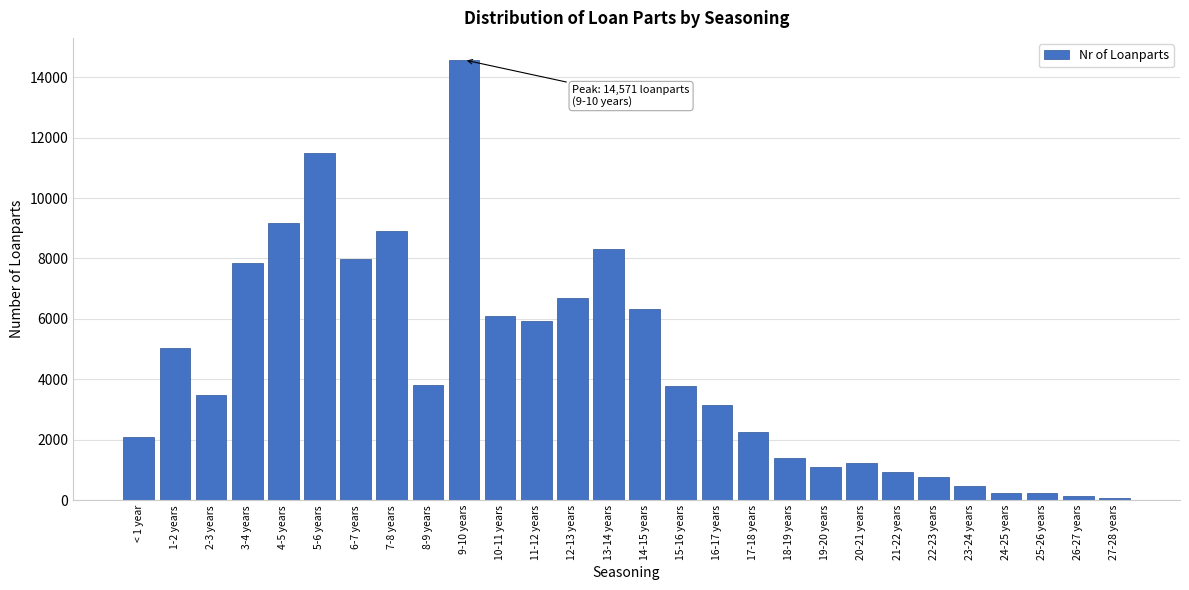

What is the label of the 26th bar from the right?

2-3 years